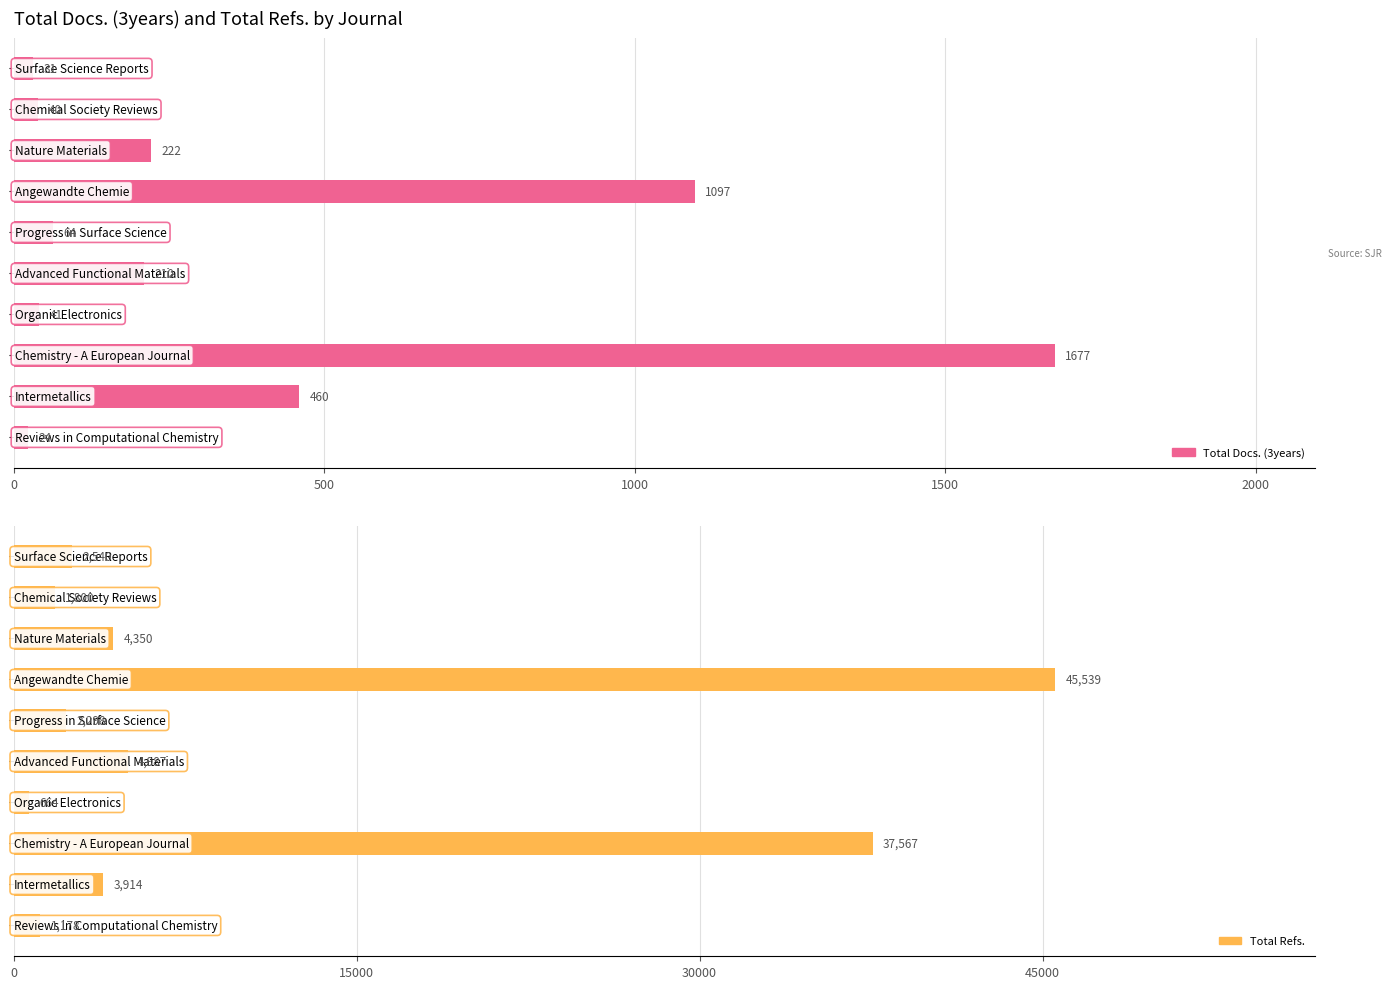

Rank the series by their average value, from highest to lowest.

Total Refs., Total Docs. (3years)